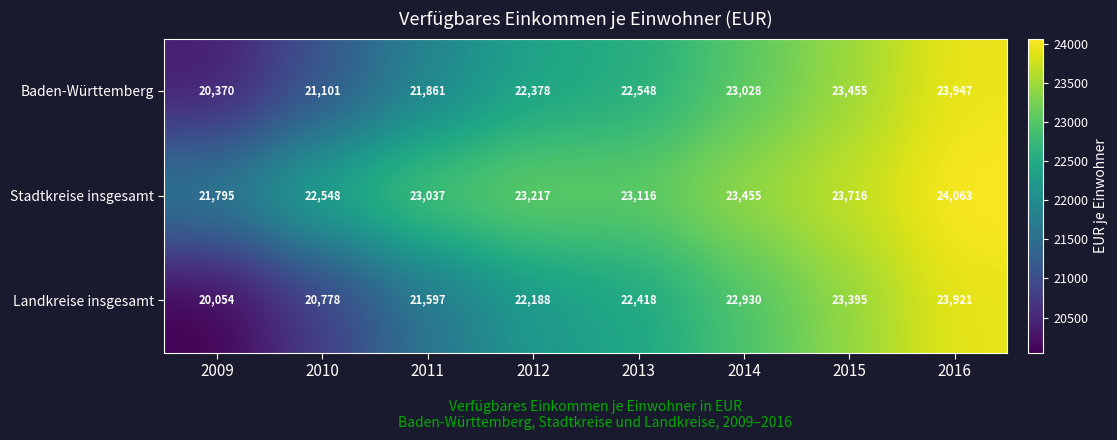

Rank the series by their maximum value, from lowest to highest.

Landkreise insgesamt, Baden-Württemberg, Stadtkreise insgesamt